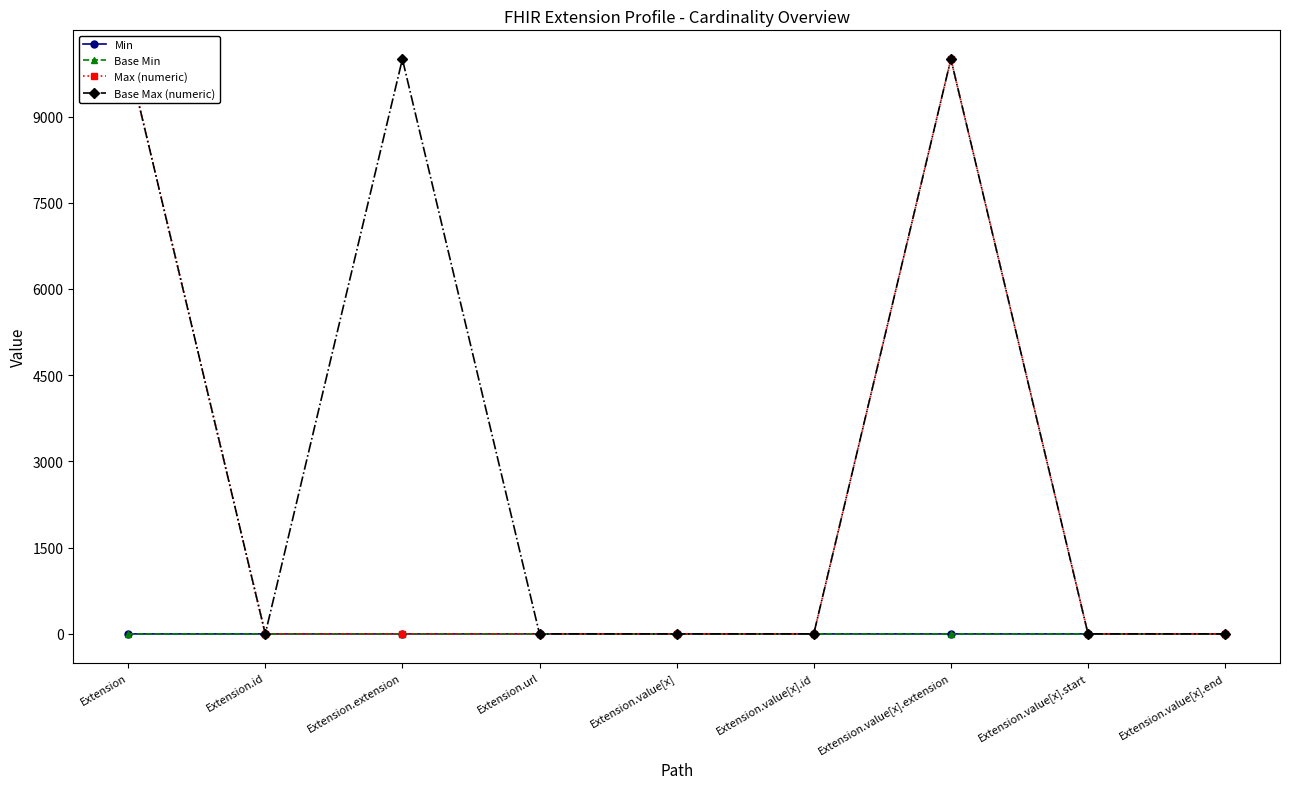

True or false: Base Min and Max (numeric) cross at least once.

False